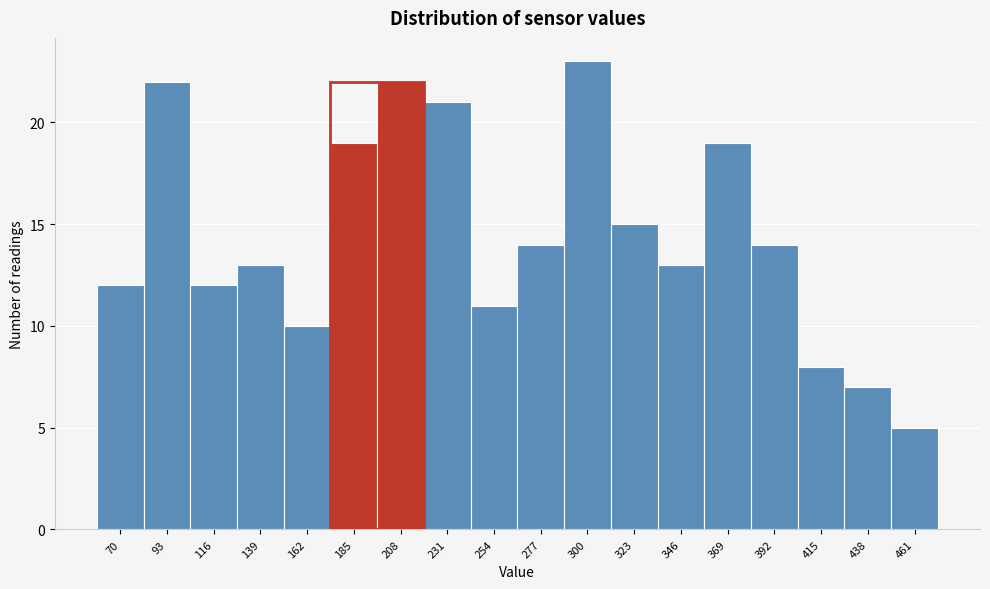

Reading left to right, what are all the values shown in this chart?

70=12	93=22	116=12	139=13	162=10	185=19	208=22	231=21	254=11	277=14	300=23	323=15	346=13	369=19	392=14	415=8	438=7	461=5